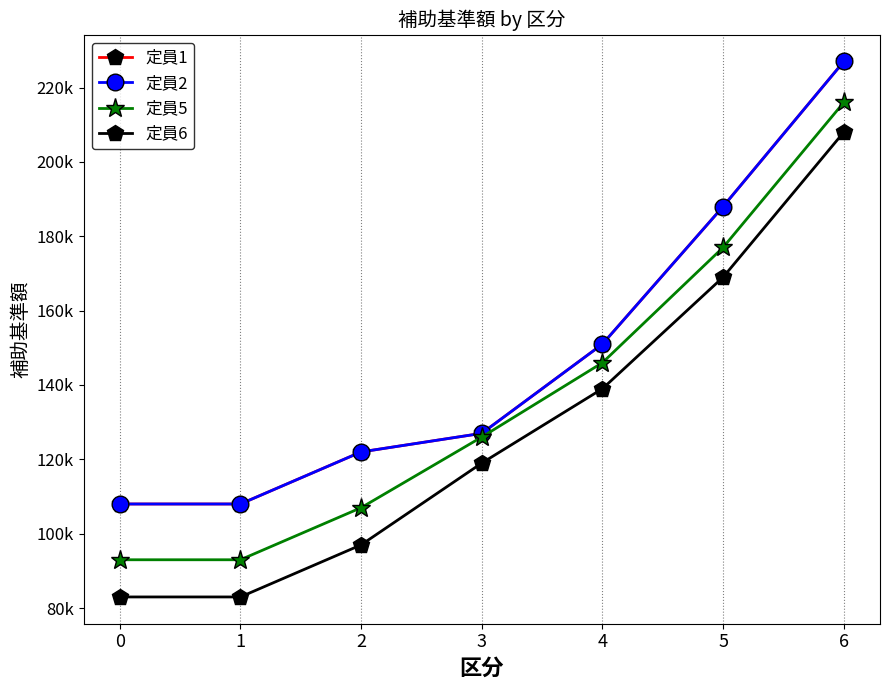

At 5, list the series in order from largest to smallest.

定員1, 定員2, 定員5, 定員6